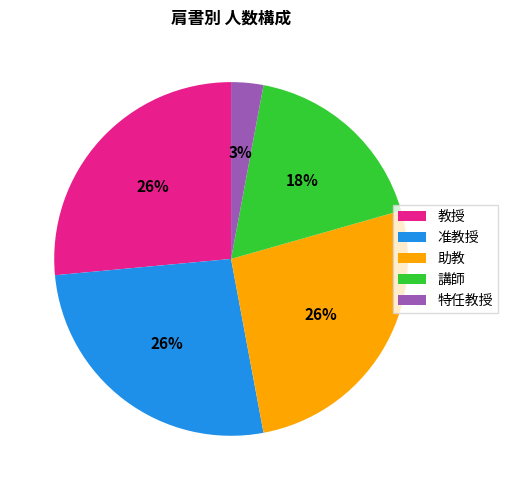

Is the sum of 教授 and 准教授 greater than half?

Yes